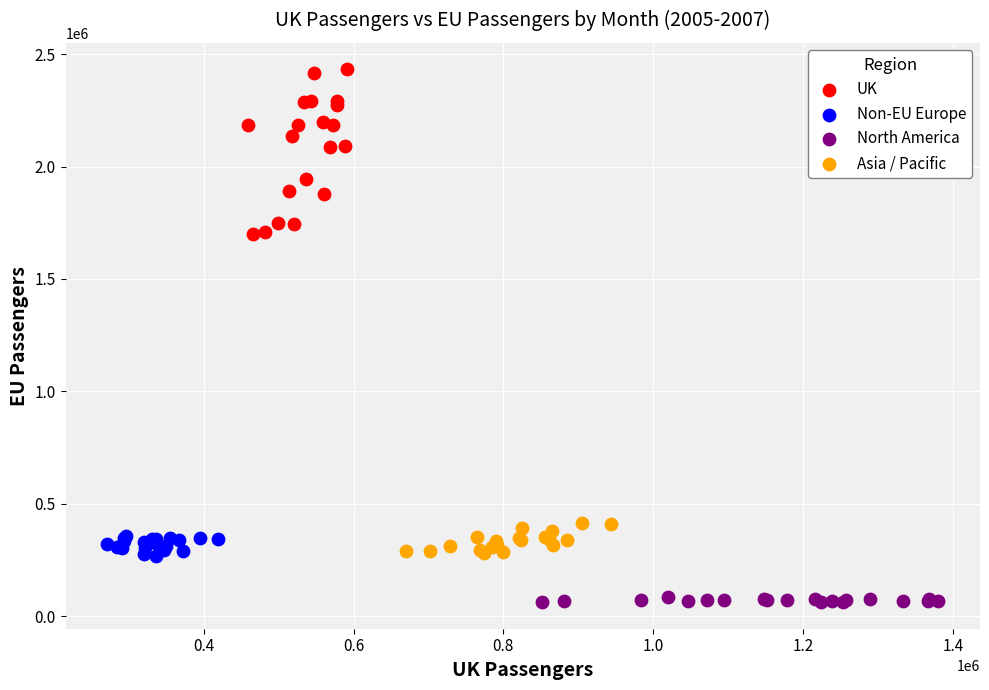

Which series reaches the minimum Y coordinate?

North America